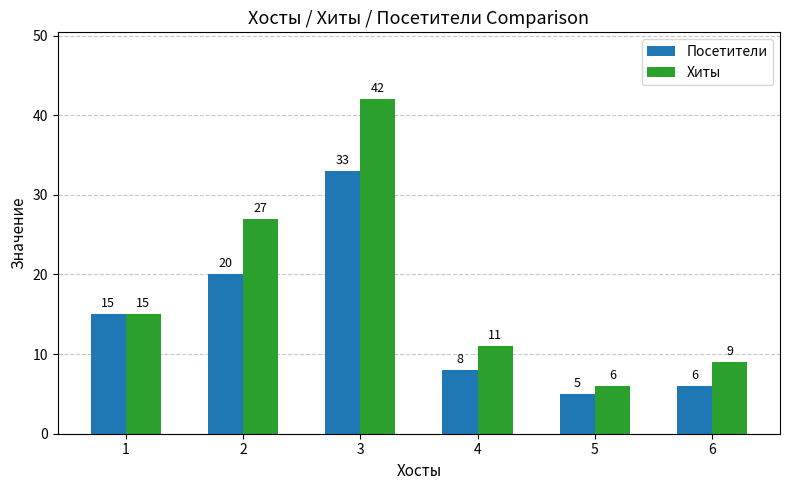

Where is Посетители nearest to the value 19?

2